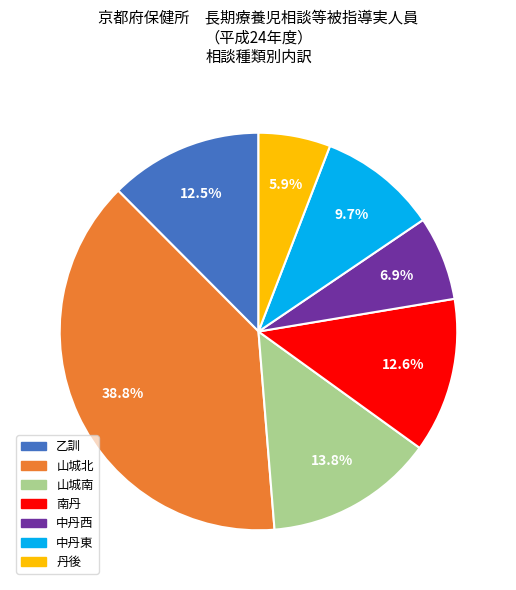

Is there a majority slice in this chart?

No